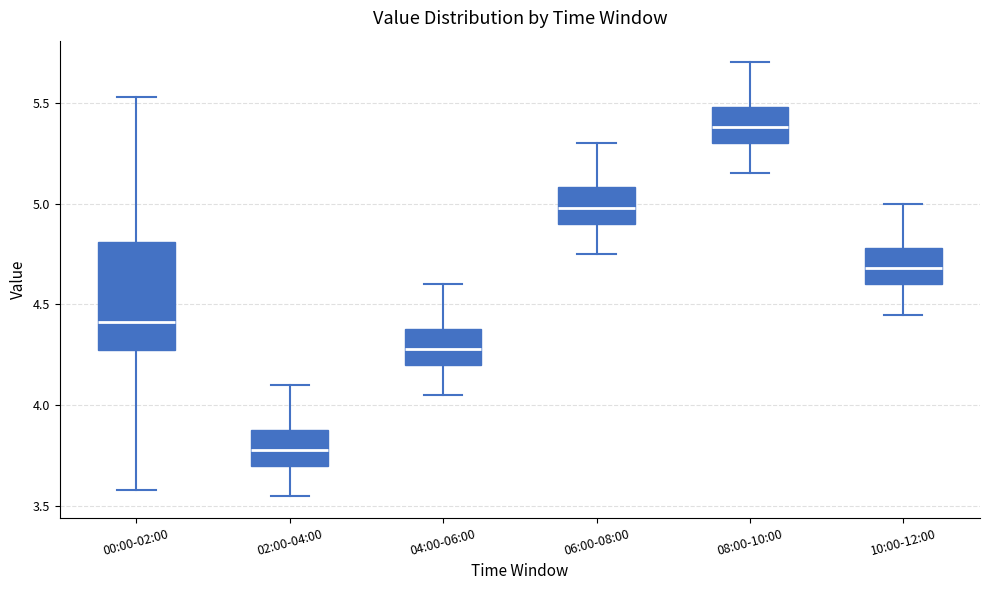

Where is the lower edge of the box for 06:00-08:00 on the y-axis? The values are not printed on the chart, so give them approximately, as read against the axis.

4.90